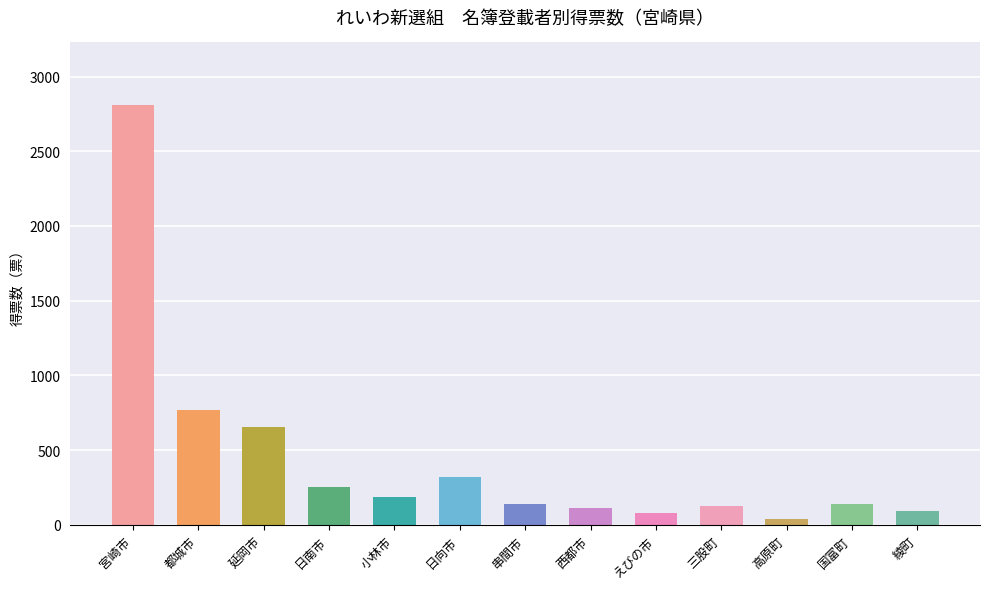

What is the label of the 1st bar from the left?

宮崎市